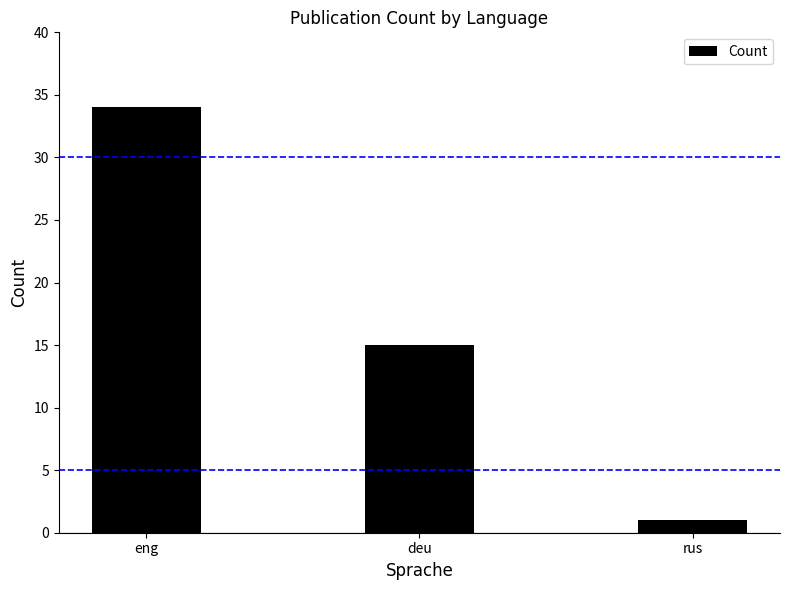

What is the value of the 1st bar from the left?

34